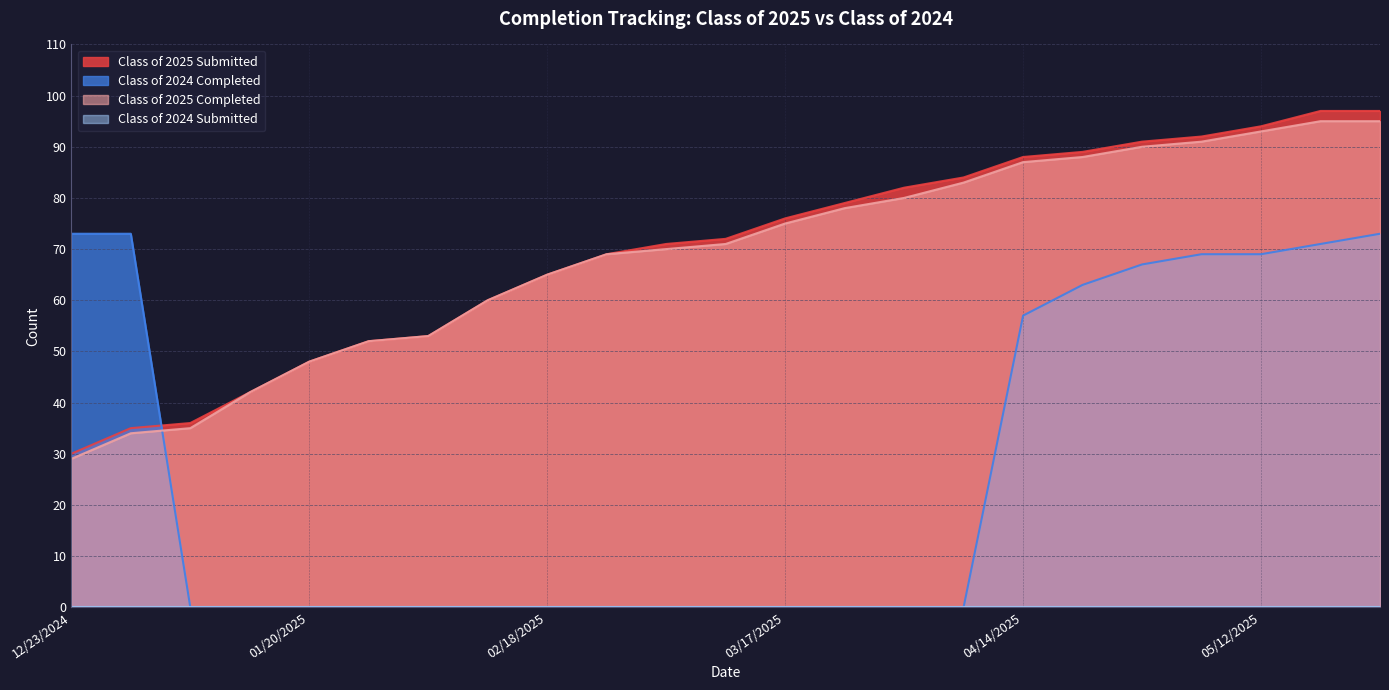

What is the label of the 2nd point from the left?

12/30/2024